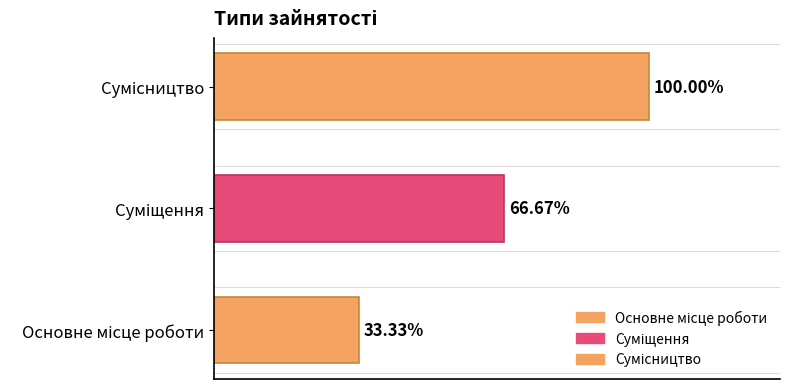

At which category does the chart reach its peak across all series?

Сумісництво